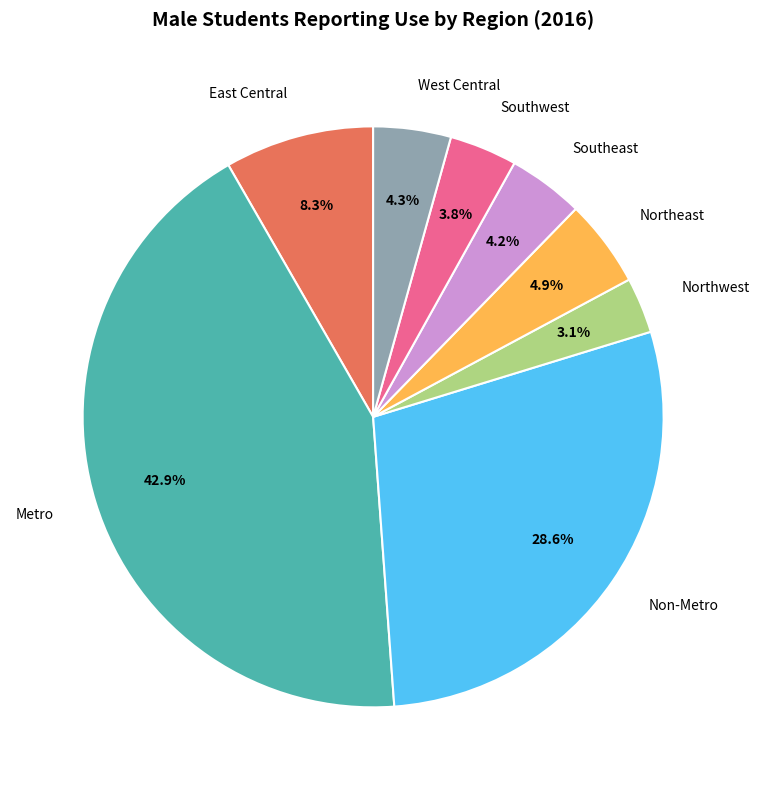

To the nearest percent, what is the average slice percentage?

12%